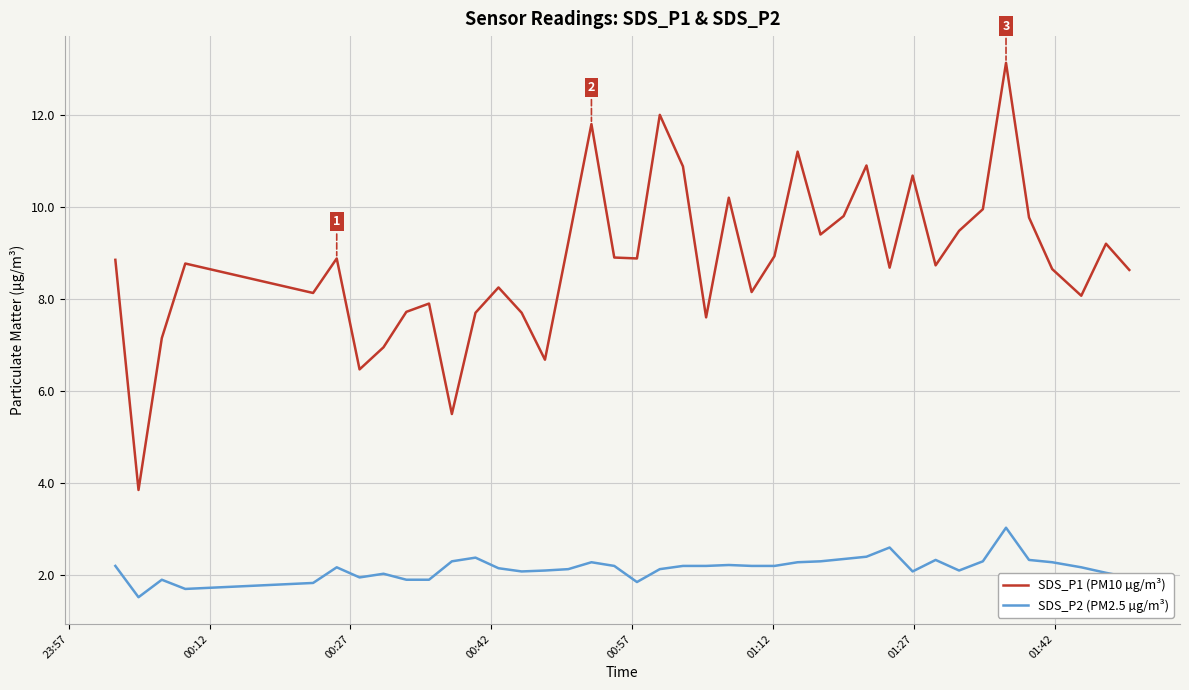

Rank the series by their maximum value, from lowest to highest.

SDS_P2 (PM2.5 µg/m³), SDS_P1 (PM10 µg/m³)